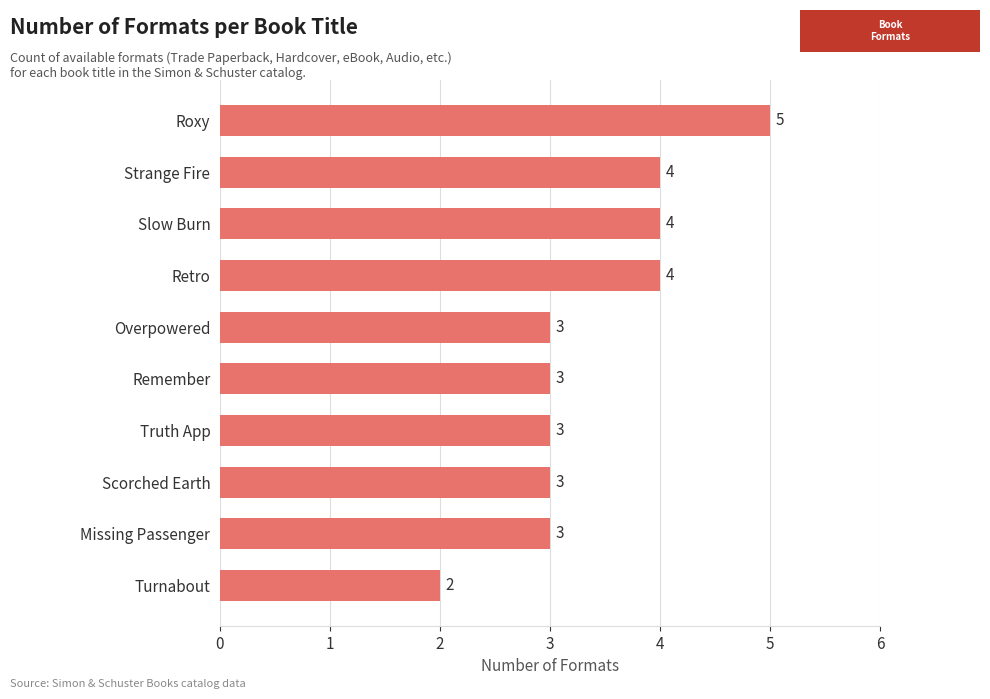

Are the bars grouped side by side (vs. stacked)?

No